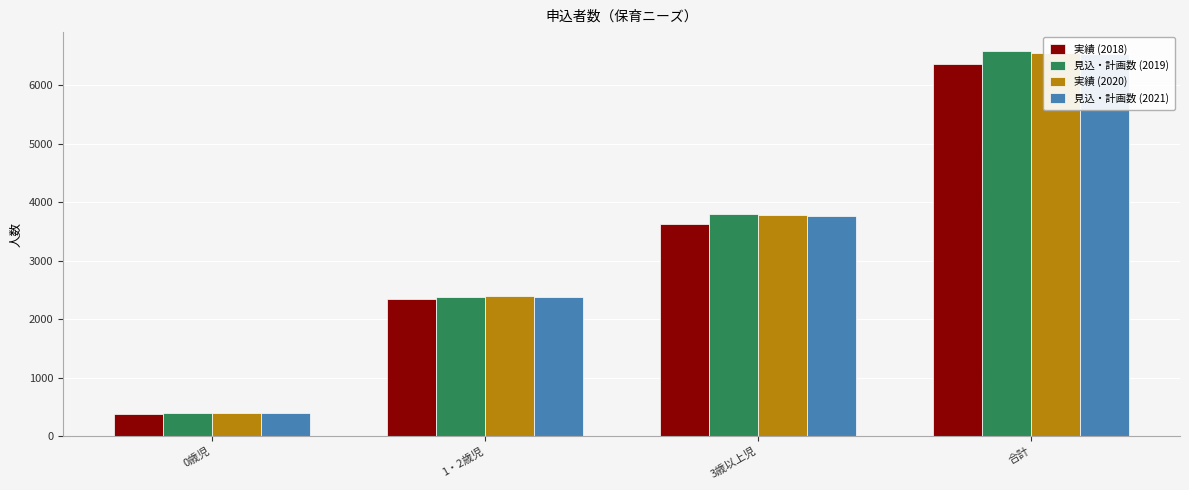

What is the sum of all 実績 (2018) values?

12722